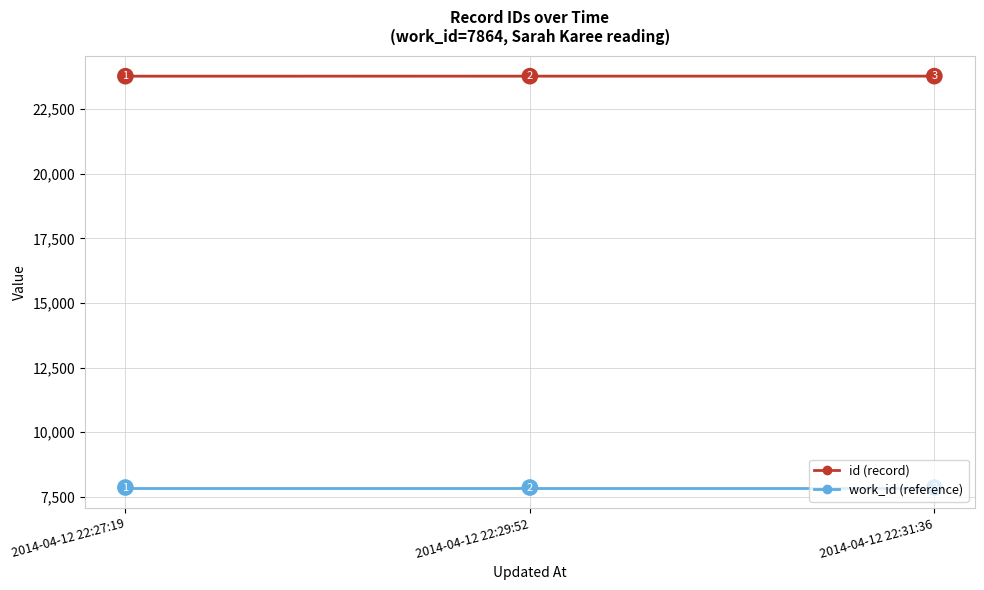

Which series has the largest total across all categories?

id (record)